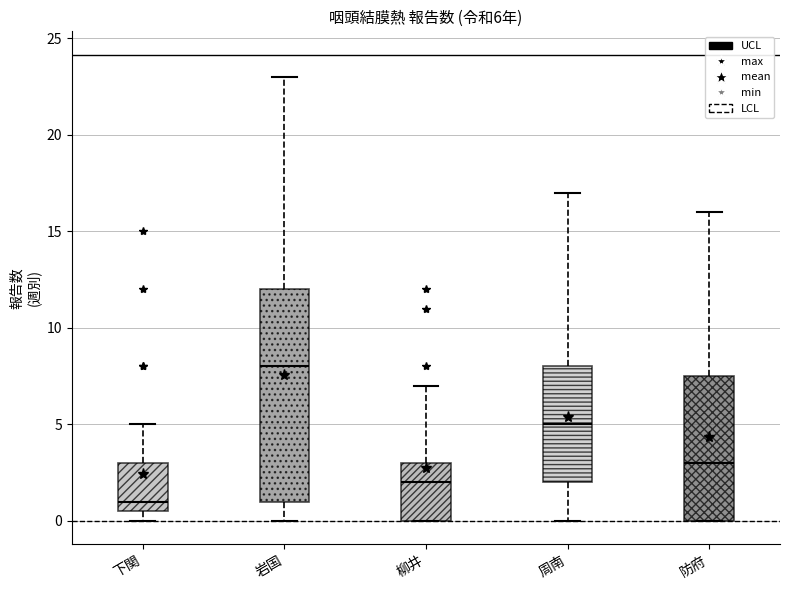

Which box has the highest median line?

岩国